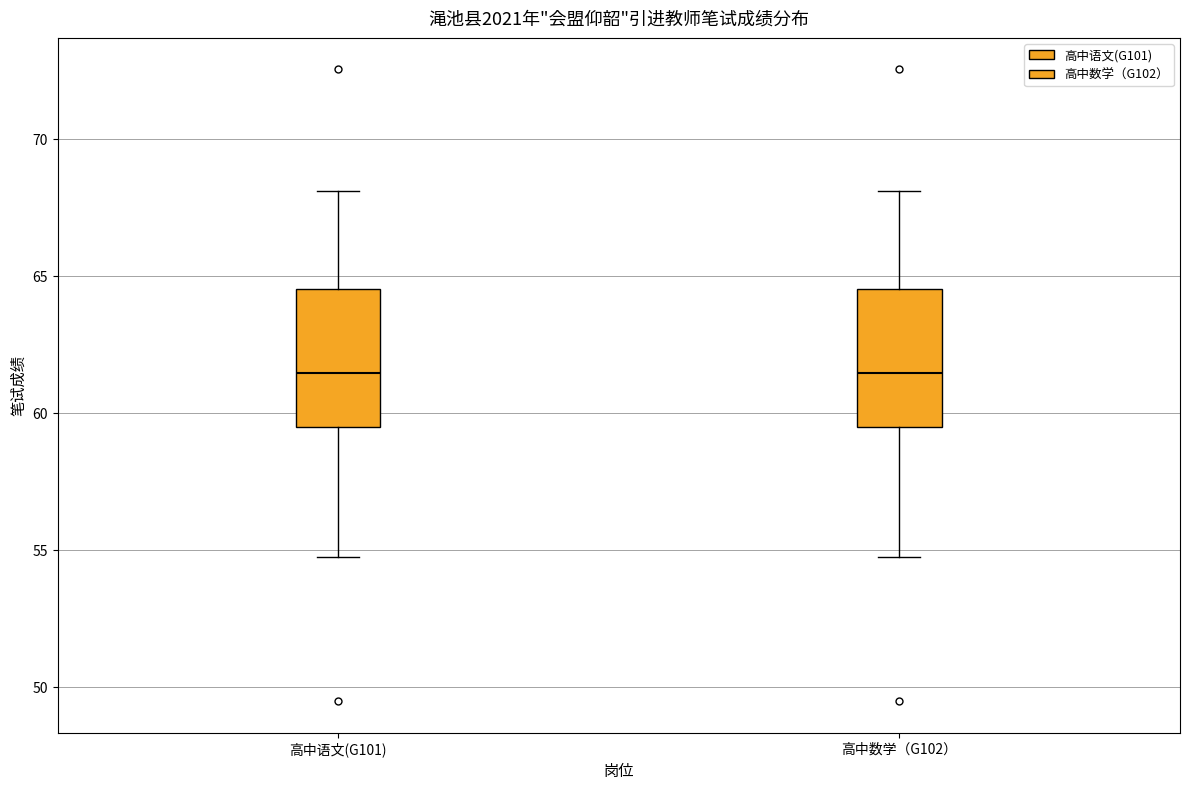

Where is the upper edge of the box for 高中数学（G102） on the y-axis? The values are not printed on the chart, so give them approximately, as read against the axis.

64.5